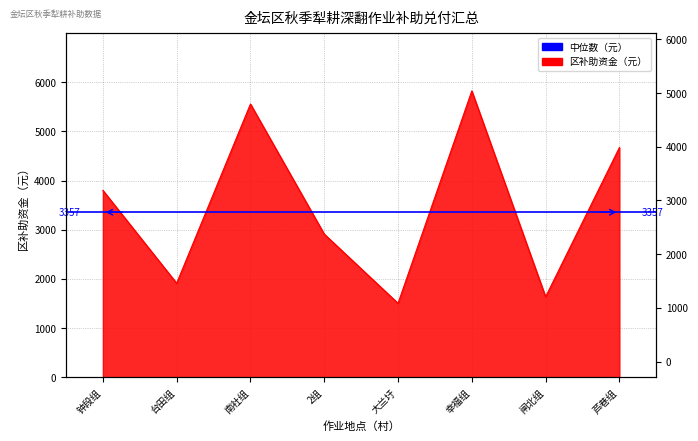

What is the greatest value displayed?

5824